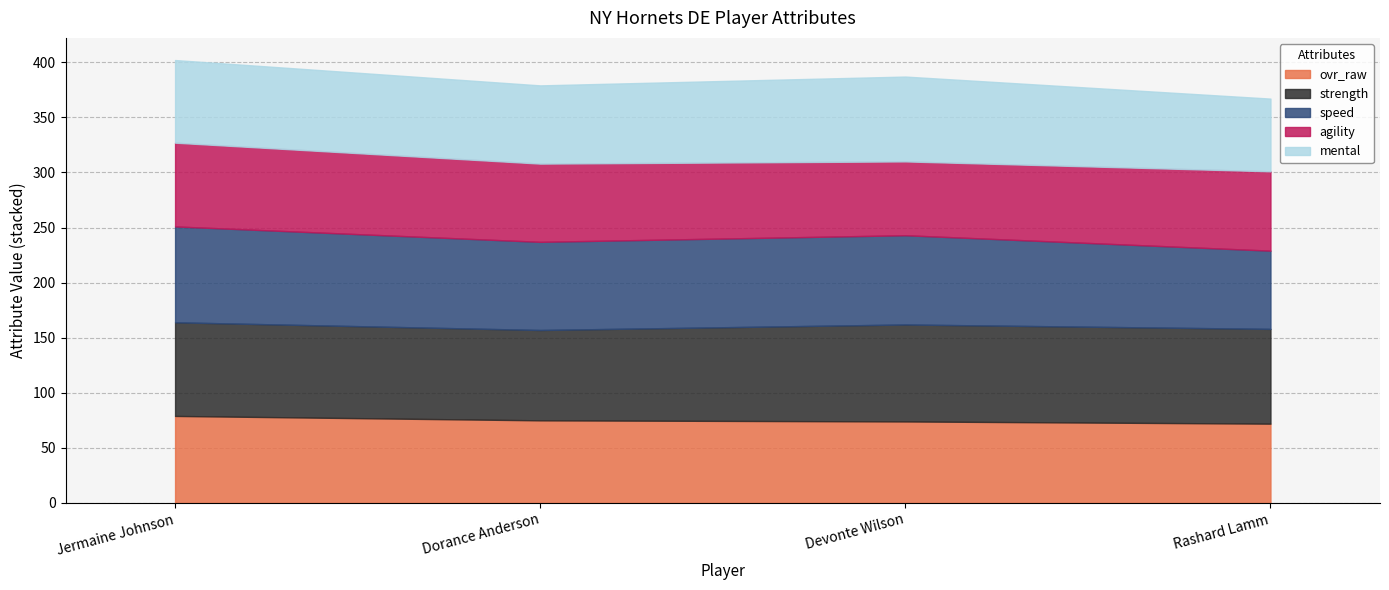

Which series has the largest total across all categories?

strength